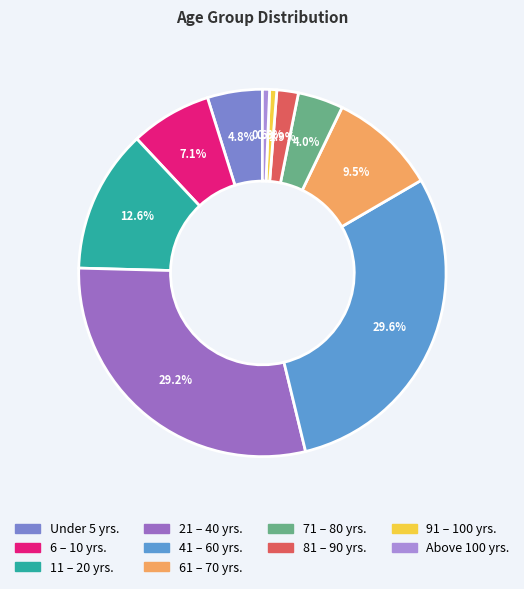

To the nearest percent, what is the average slice percentage?

10%